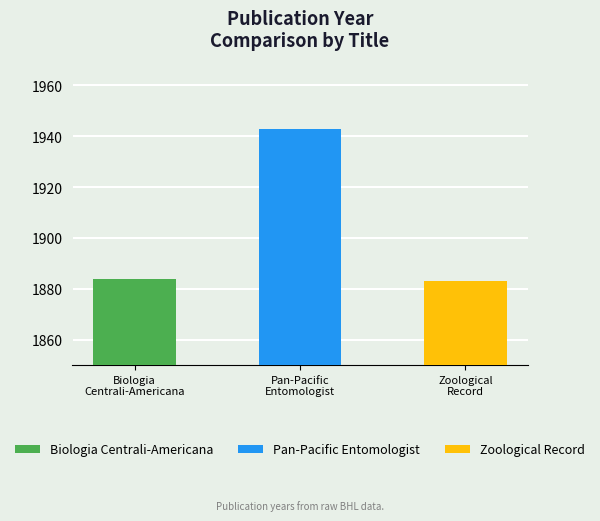

Rank the categories by value from highest to lowest.

Pan-Pacific Entomologist, Biologia Centrali-Americana, Zoological Record